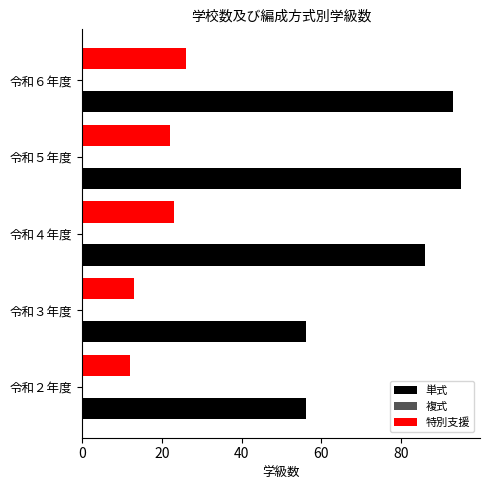

How many categories are shown in the chart?

5